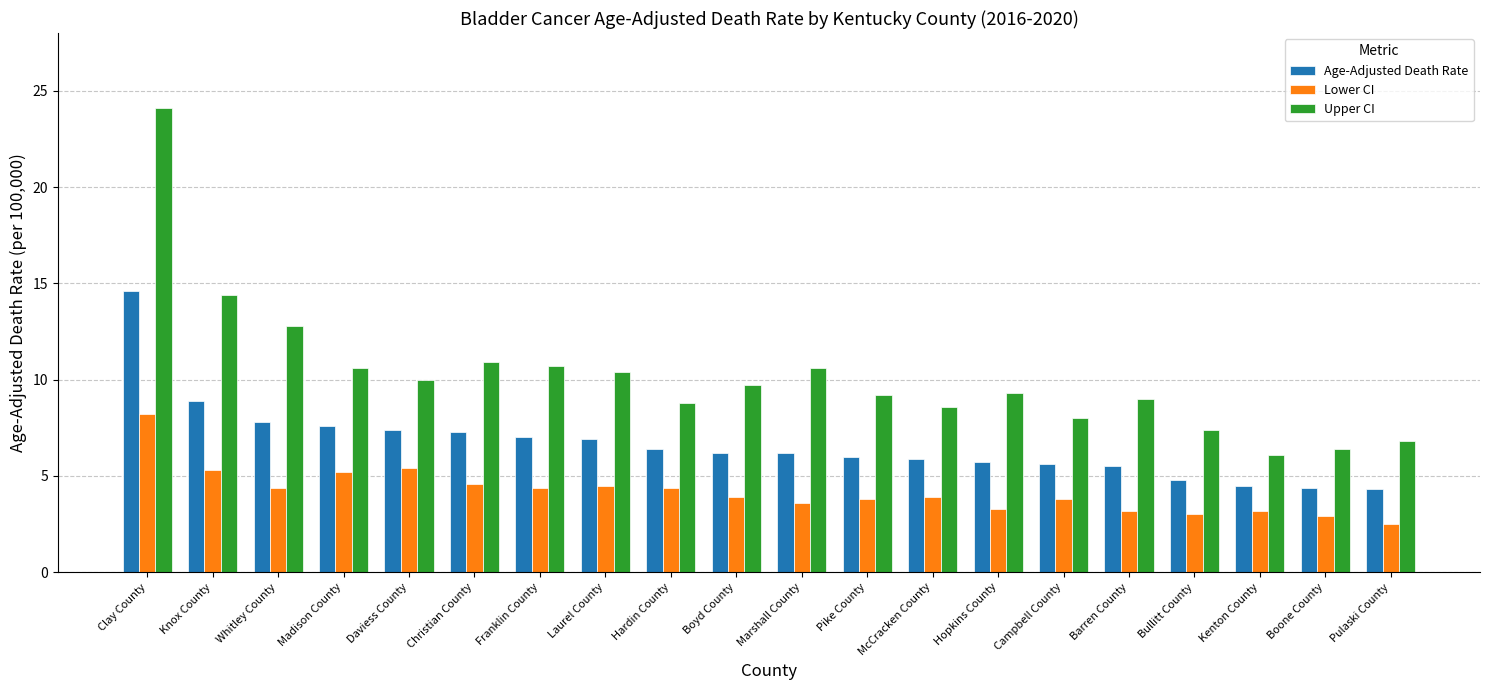

Which series has the widest spread of values?

Upper CI